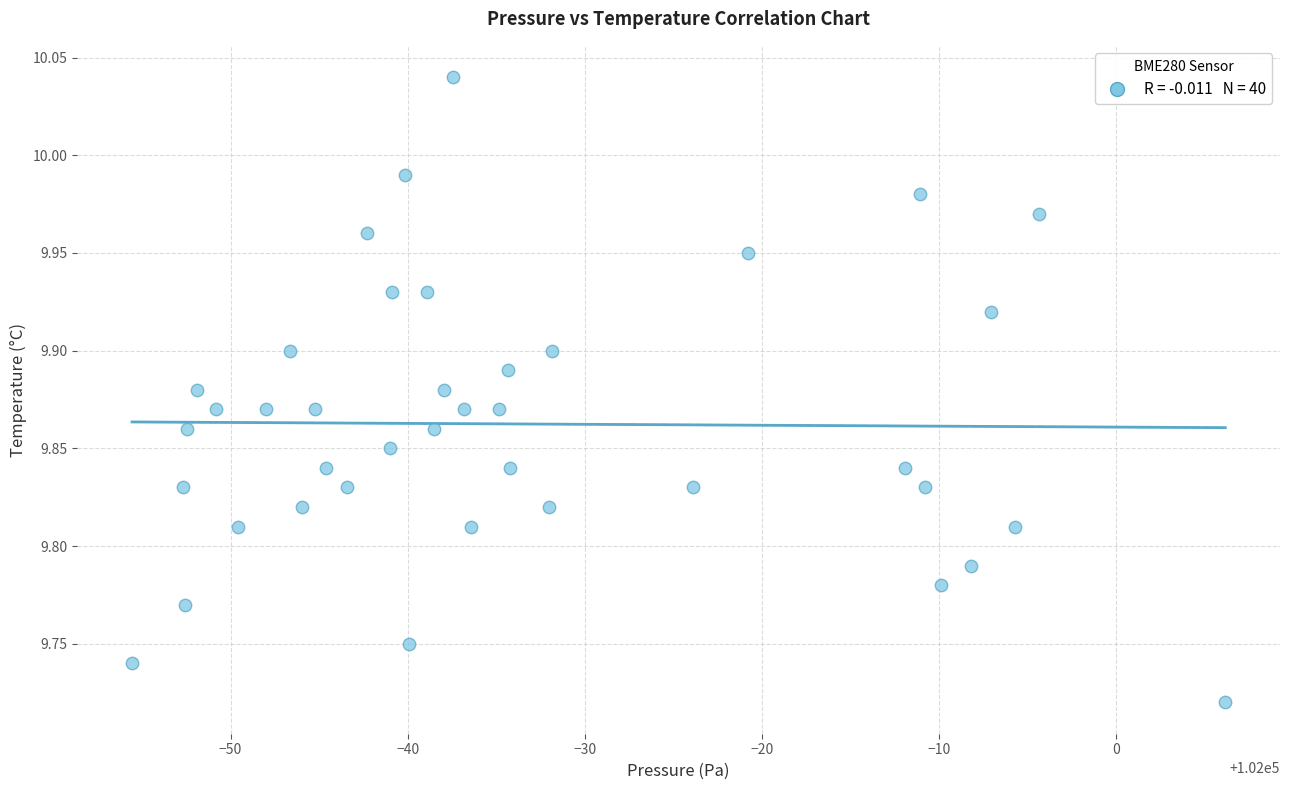

What is the range of Y values (max minus min)?

0.3